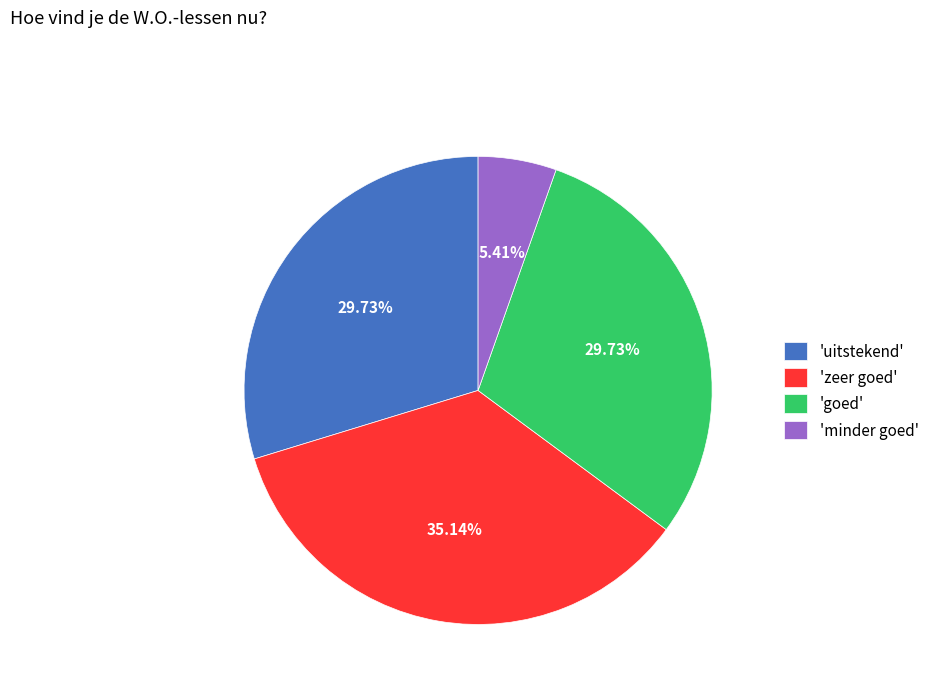

Between 'uitstekend' and 'minder goed', which is larger?

'uitstekend'